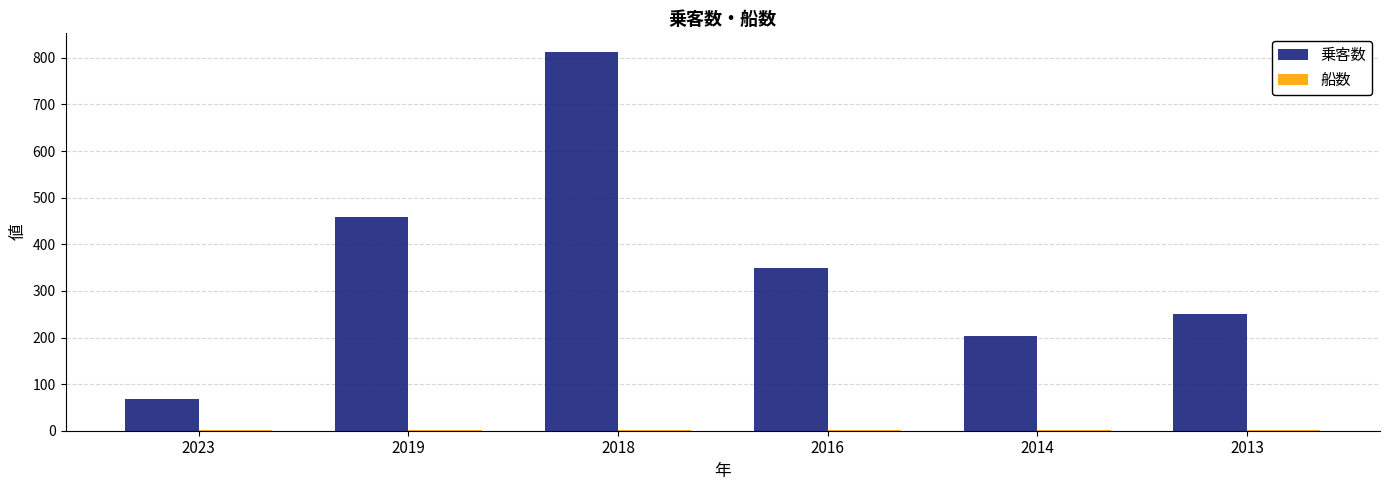

What is the spread (max minus min) of values at 2018?

810